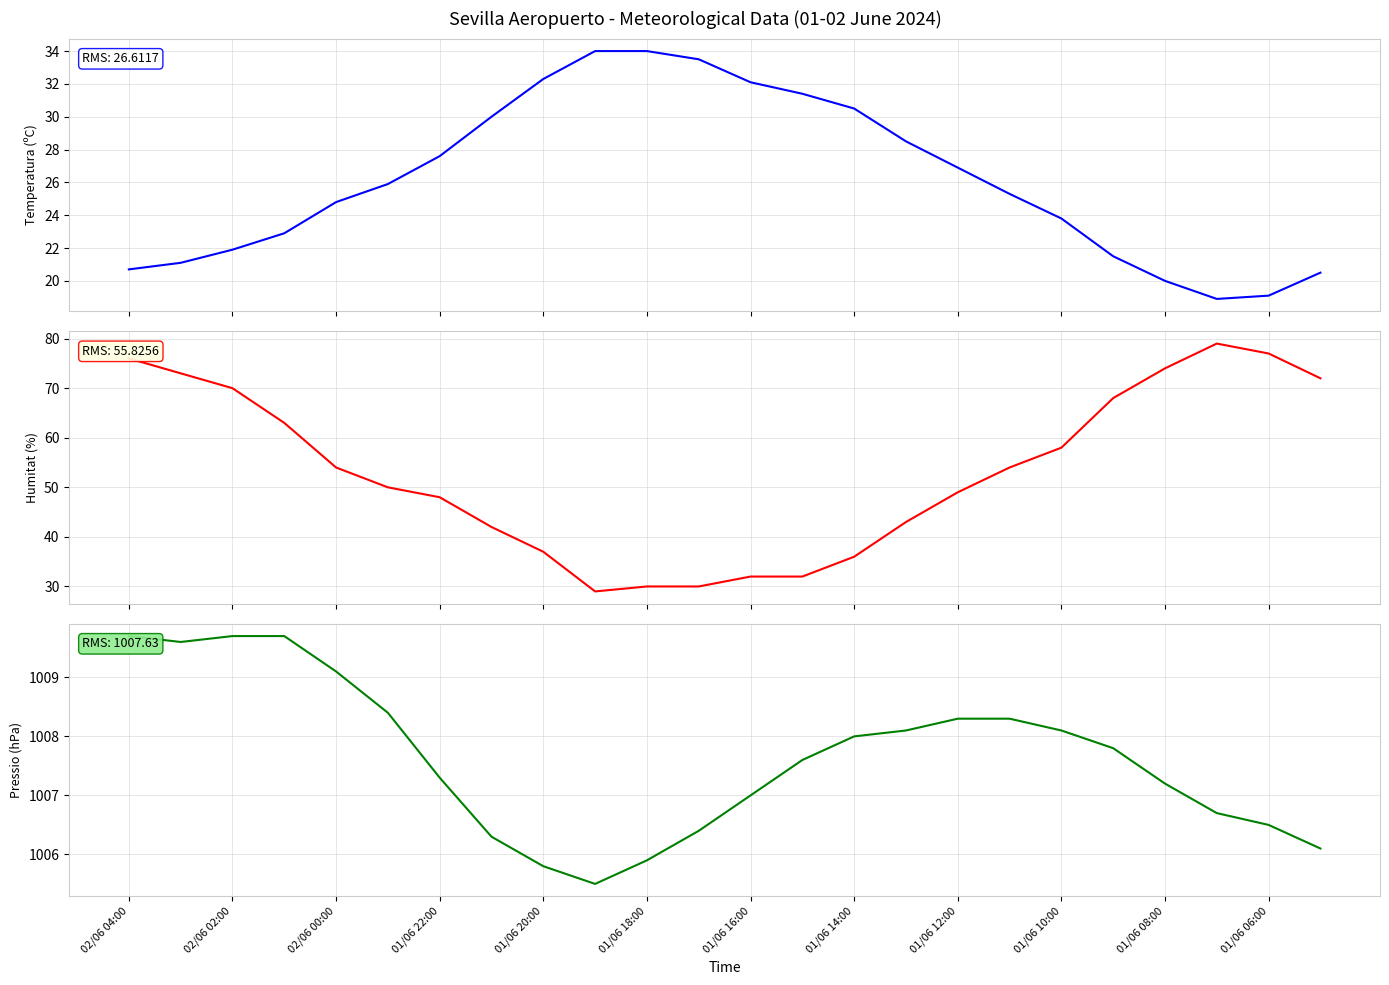

How many categories are shown in the chart?

24